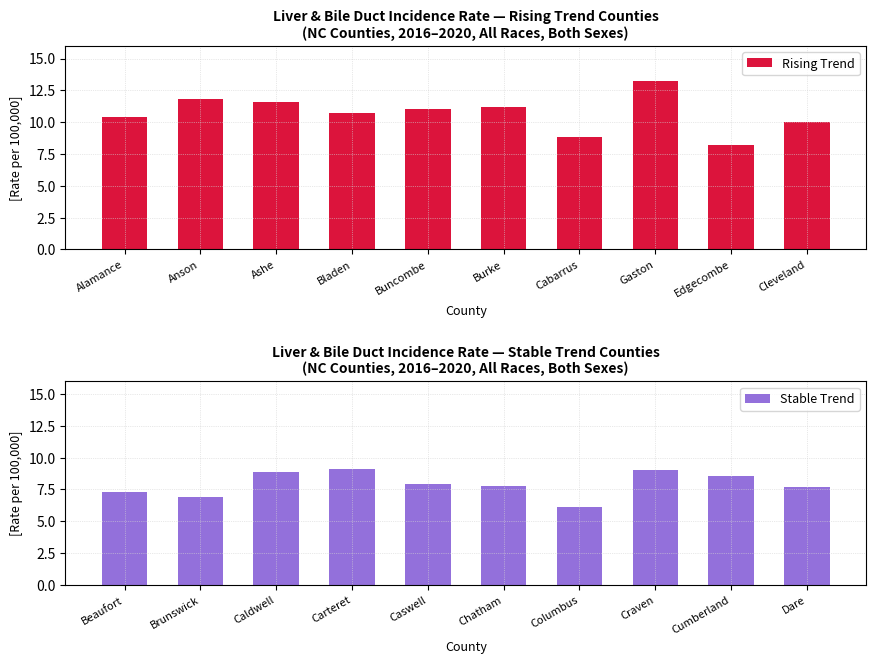

At which label does Rising Trend reach its peak?

Gaston